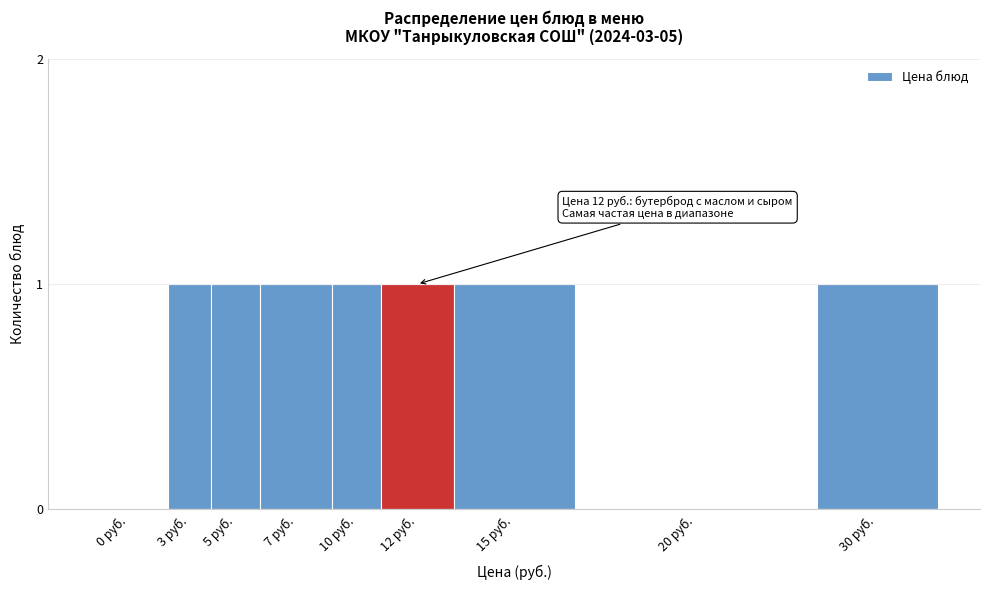

Reading left to right, transcribe all the data shown in this chart.

0 руб.=0	3 руб.=1	5 руб.=1	7 руб.=1	10 руб.=1	12 руб.=1	15 руб.=1	20 руб.=0	30 руб.=1